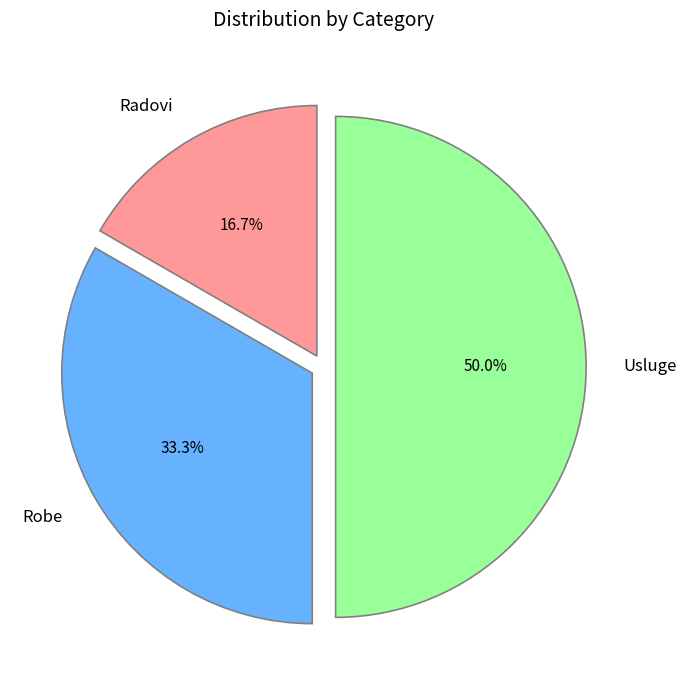

Count the number of slices in the pie.

3